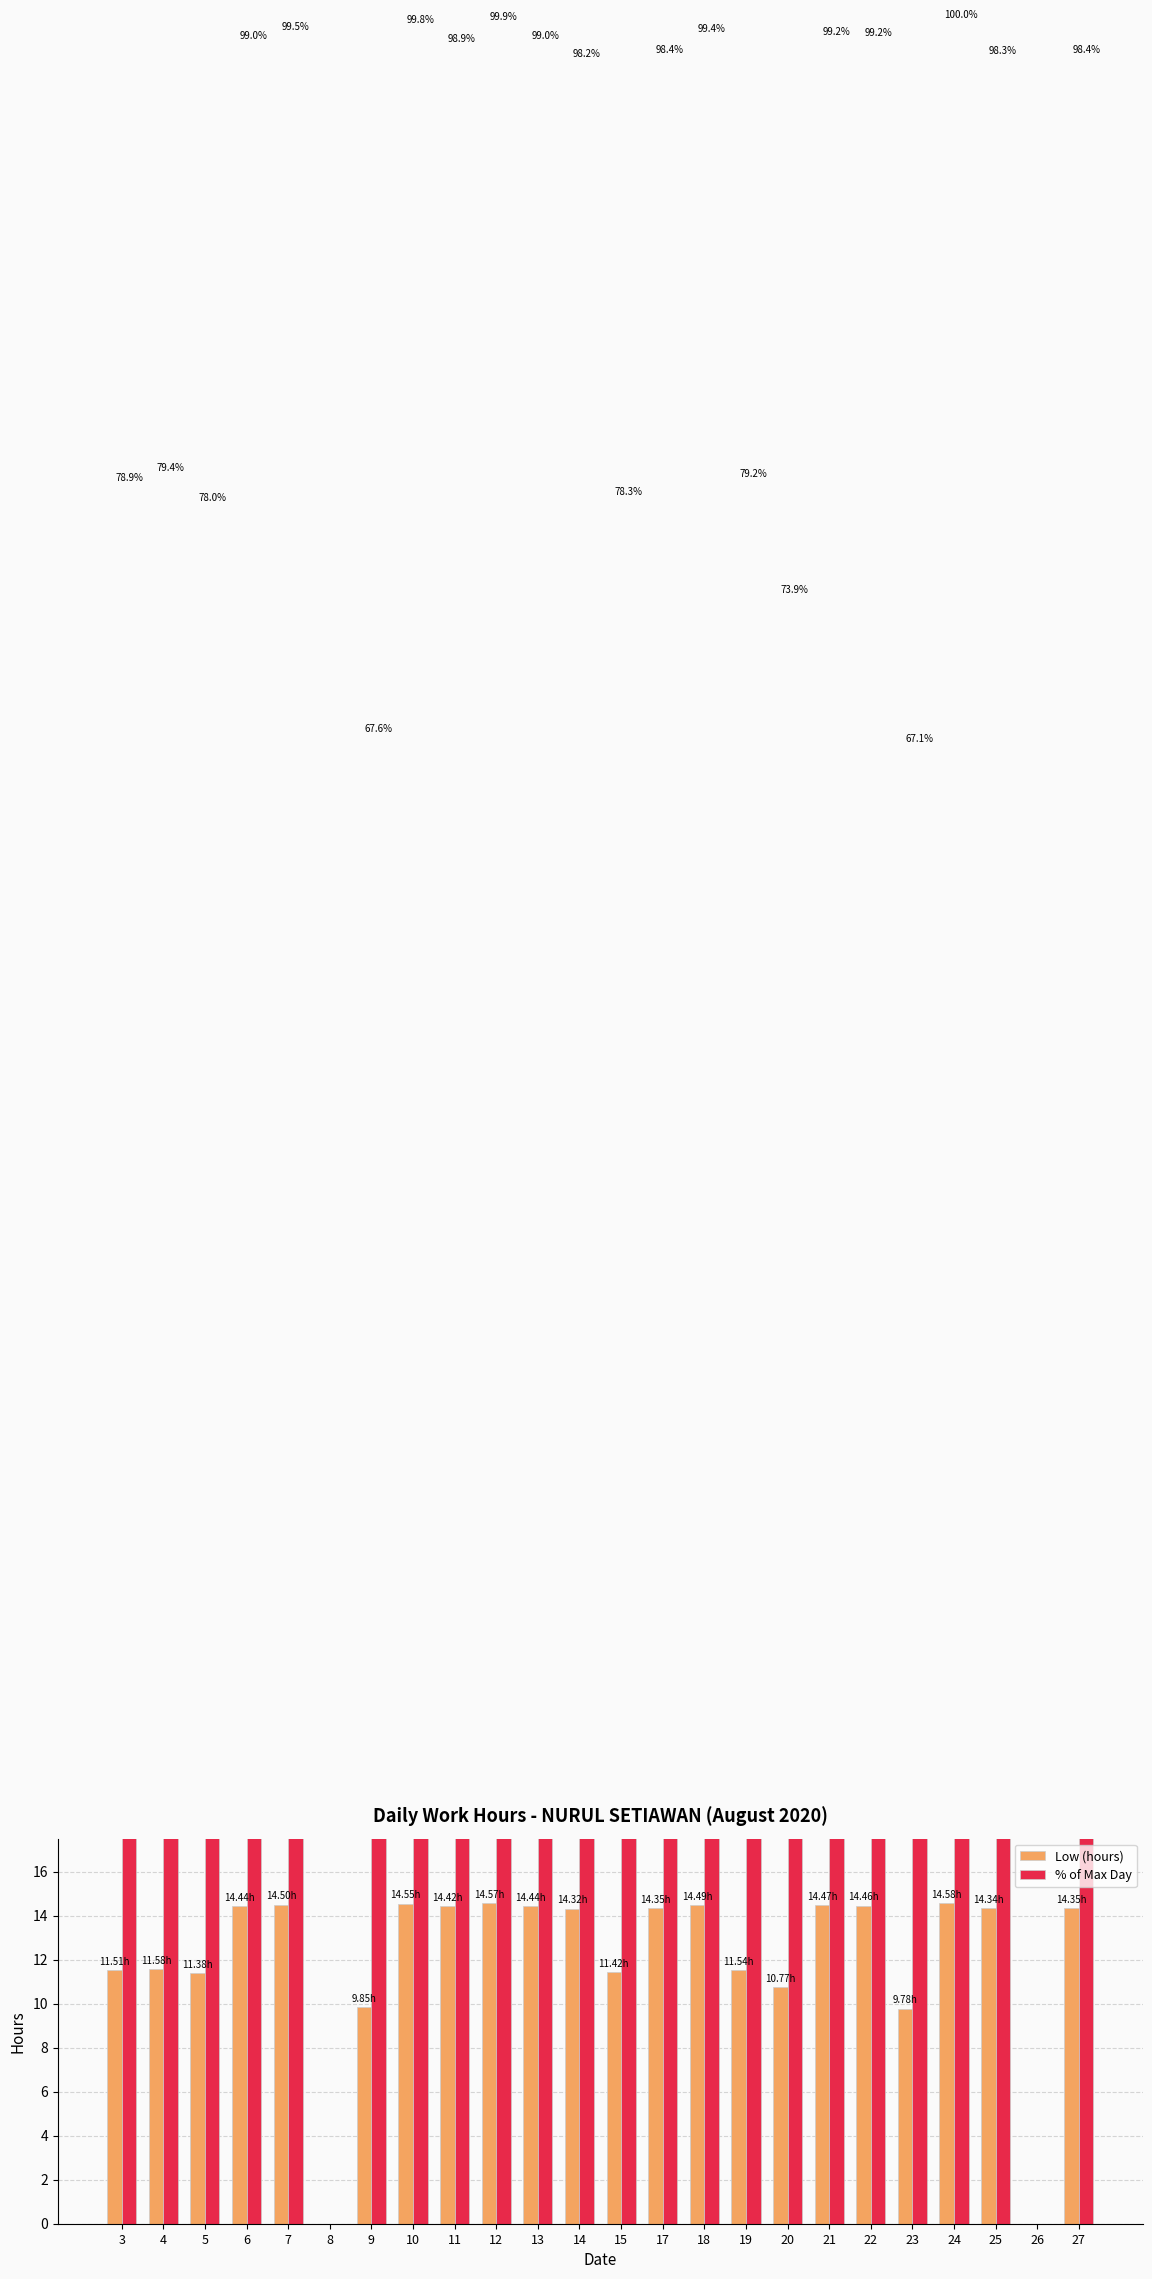

What is the value of the % of Max Day bar at the 8th from the left?

99.8